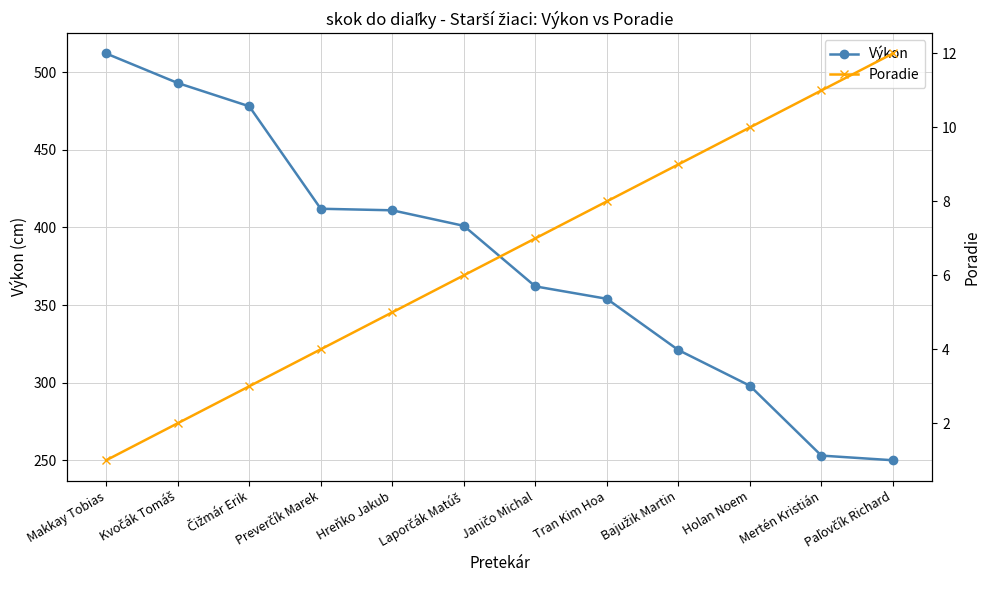

True or false: Poradie has more than 2 points higher than both neighbors.

False